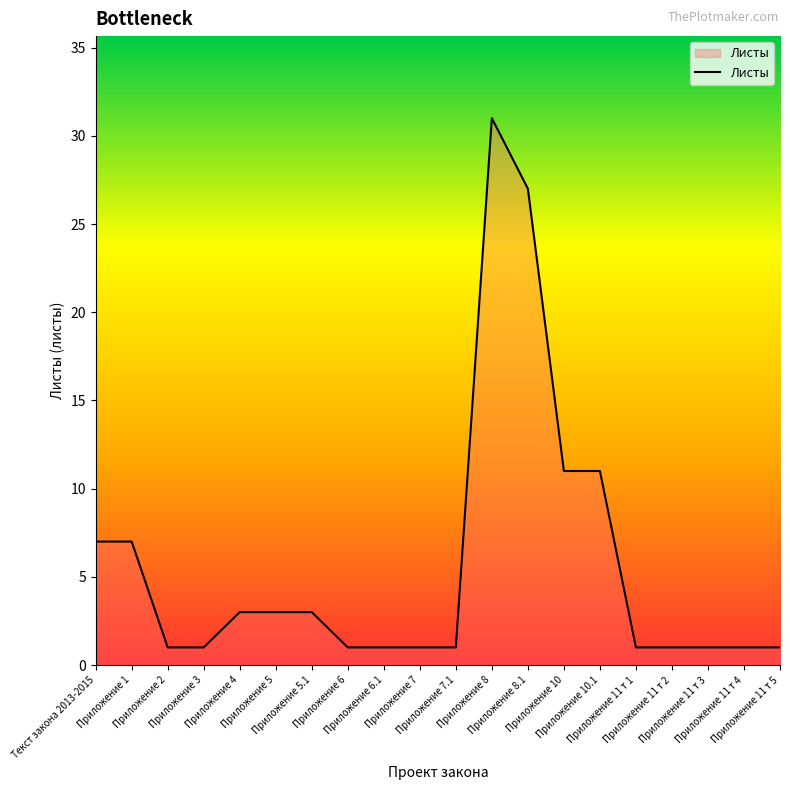

Which category has the highest value across all series?

Приложение 8